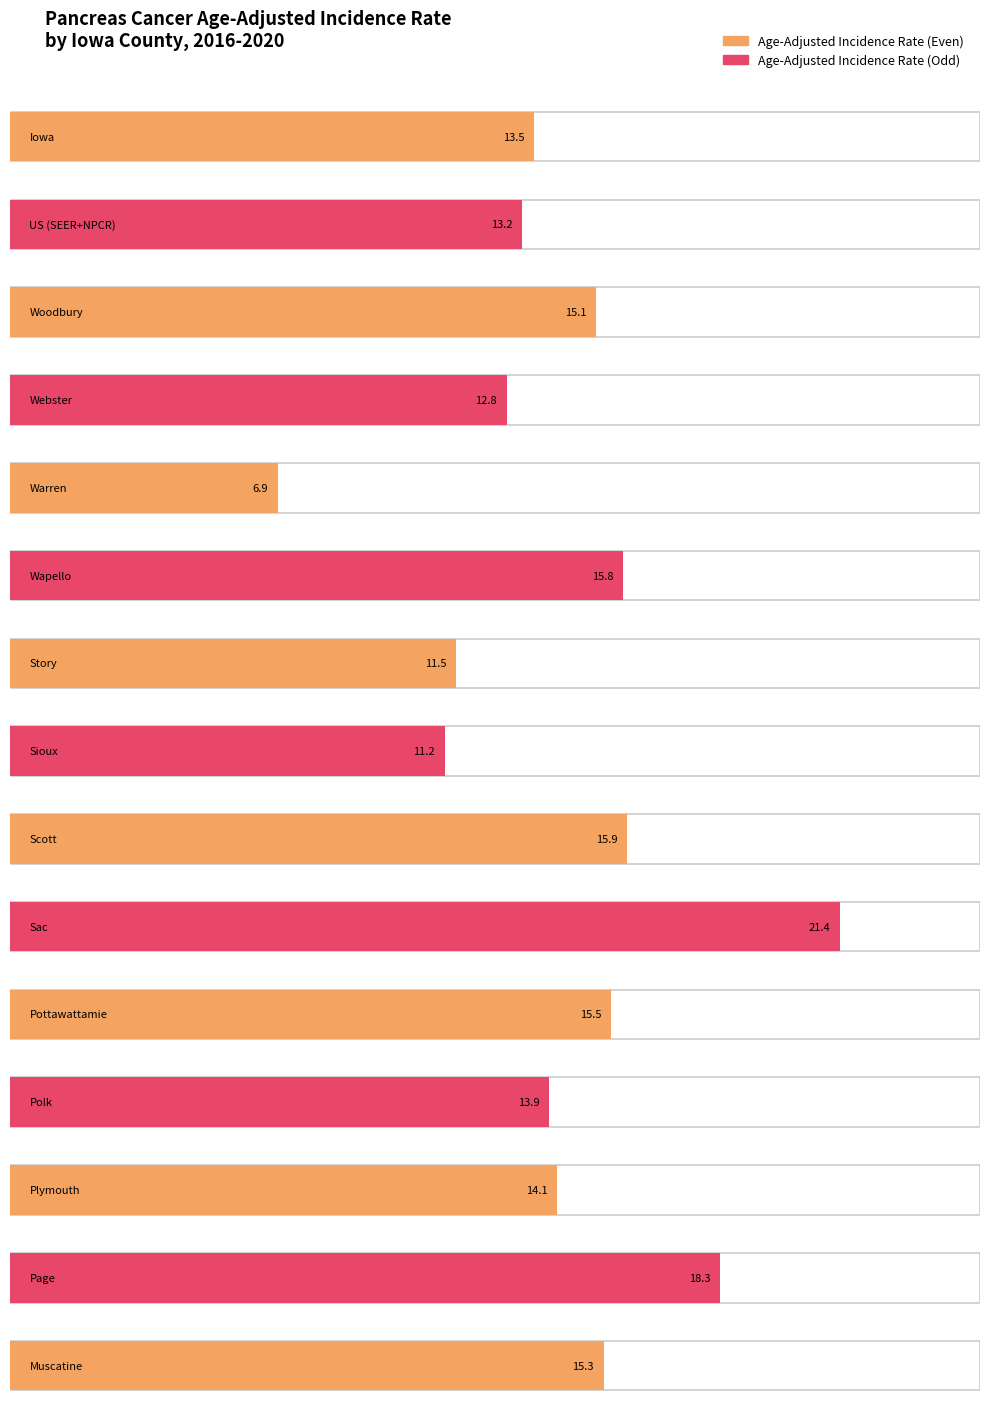

True or false: Age-Adjusted Incidence Rate has a value of 14.1 at Plymouth.

True